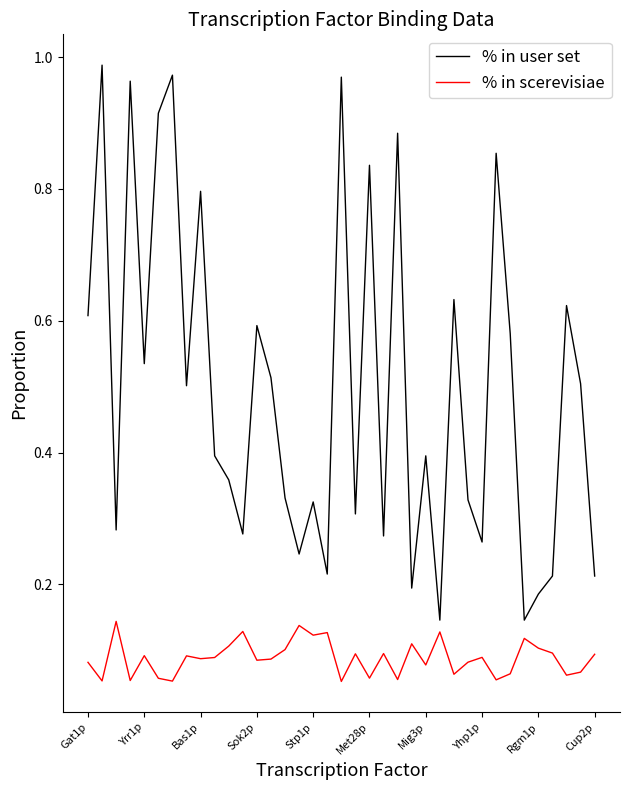

Rank the series by their maximum value, from highest to lowest.

% in user set, % in scerevisiae